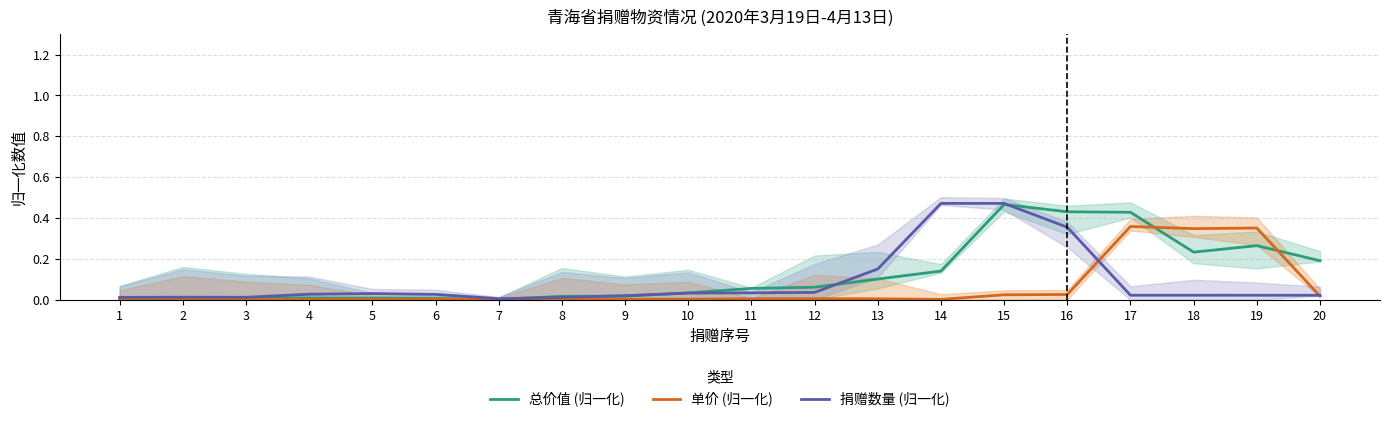

Is the value of 总价值 (归一化) at 12 greater than the value of 单价 (归一化) at 13?

Yes